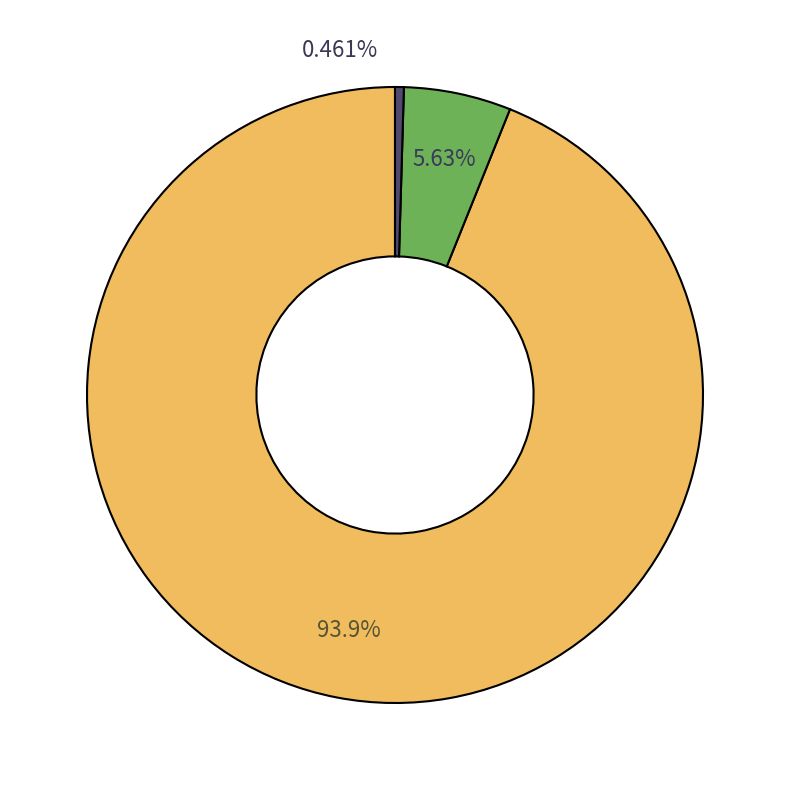

Which category has the biggest portion of the pie?

гор.блюдо